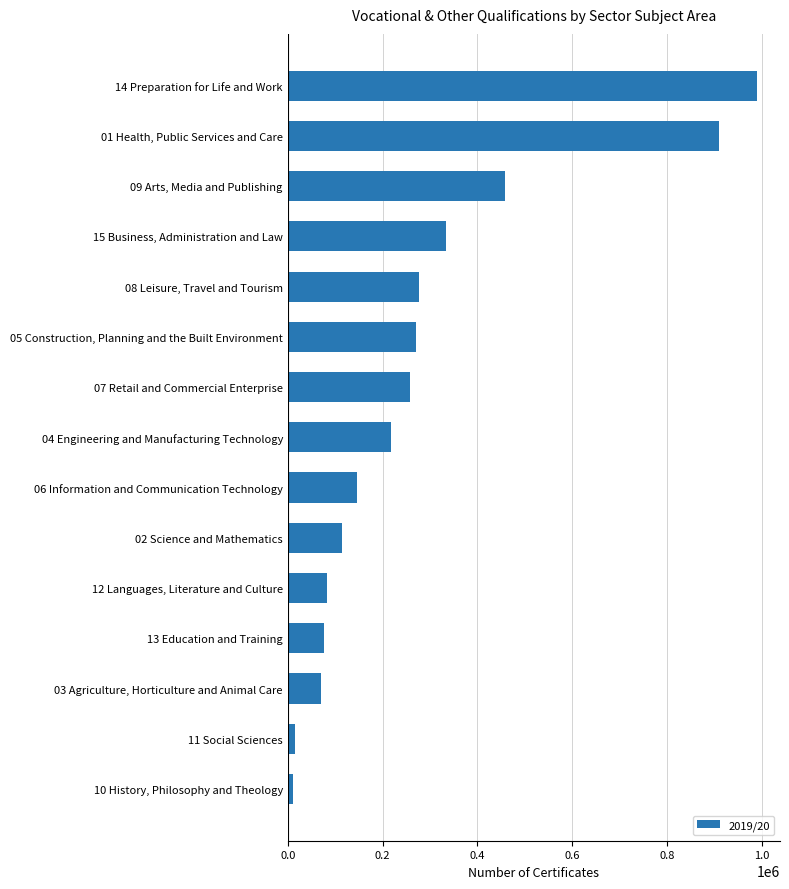

Reading bottom to top, extract all data points from this chart.

10935	15615	70870	77080	83360	114595	146350	218720	258955	271495	276575	334470	458845	910595	989160